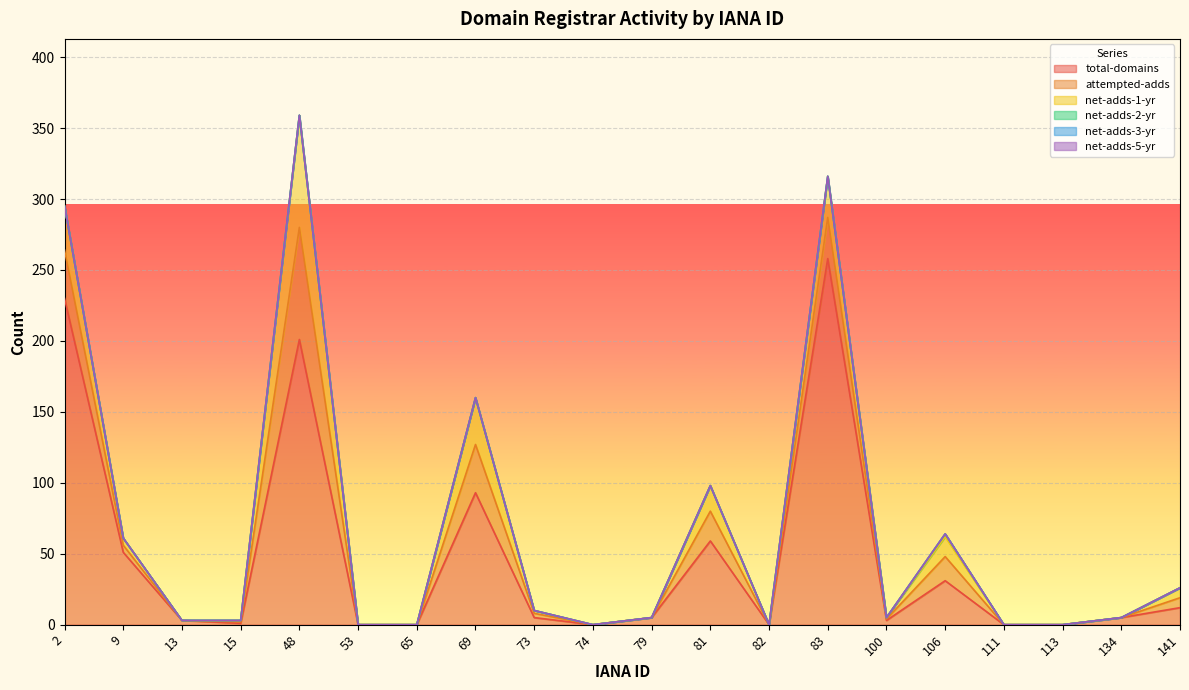

Where is the first local minimum for total-domains?

15